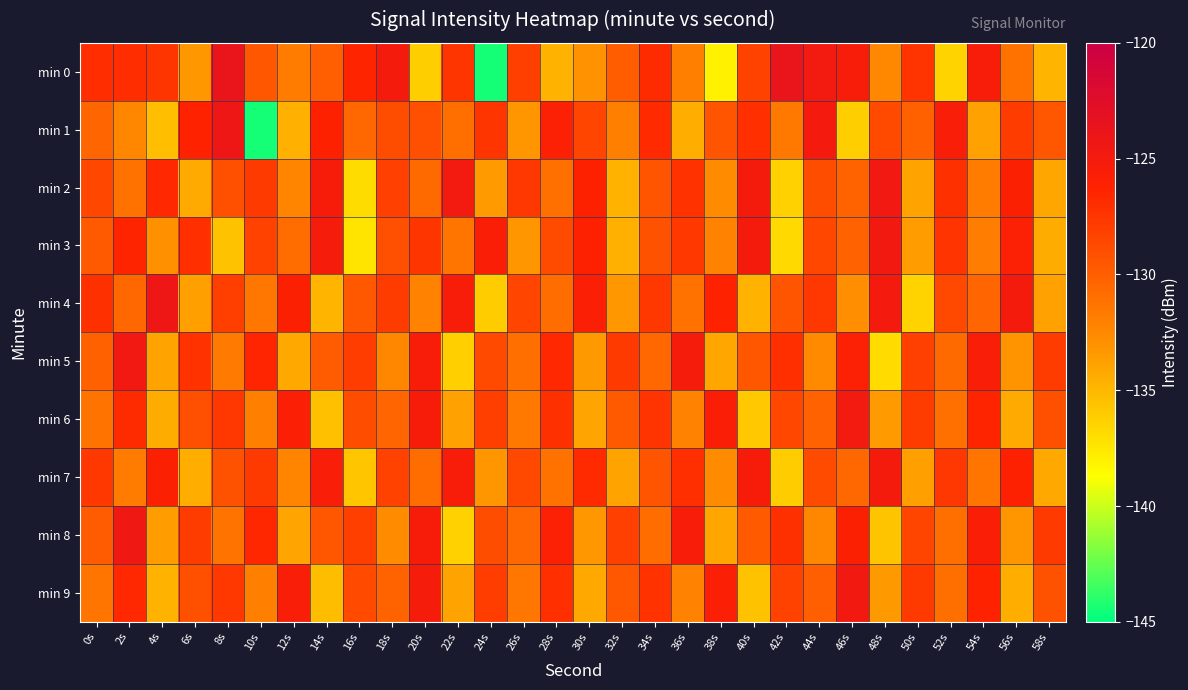

Reading left to right, list all the values displayed in this chart.

min 0: 0s=-127.0	2s=-127.0	4s=-127.5	6s=-133.4	8s=-123.7	10s=-129.5	12s=-131.8	14s=-130.0	16s=-126.4	18s=-125.1	20s=-136.1	22s=-127.4	24s=-144.4	26s=-128.0	28s=-134.7	30s=-133.1	32s=-129.9	34s=-126.9	36s=-132.1	38s=-138.0	40s=-128.2	42s=-123.7	44s=-124.8	46s=-125.6	48s=-132.5	50s=-127.3	52s=-136.5	54s=-125.4	56s=-131.2	58s=-134.9
min 1: 0s=-130.4	2s=-132.5	4s=-135.3	6s=-126.3	8s=-124.3	10s=-144.4	12s=-134.6	14s=-126.2	16s=-130.6	18s=-129.0	20s=-129.0	22s=-131.0	24s=-127.5	26s=-133.2	28s=-125.9	30s=-128.4	32s=-132.1	34s=-126.8	36s=-134.5	38s=-129.3	40s=-127.1	42s=-131.6	44s=-124.9	46s=-136.2	48s=-128.7	50s=-130.1	52s=-125.6	54s=-133.8	56s=-127.9	58s=-129.5
min 2: 0s=-128.5	2s=-131.2	4s=-126.7	6s=-134.3	8s=-129.1	10s=-127.8	12s=-132.4	14s=-125.3	16s=-136.9	18s=-128.2	20s=-130.7	22s=-124.8	24s=-133.5	26s=-127.6	28s=-131.1	30s=-126.2	32s=-134.8	34s=-129.4	36s=-127.3	38s=-132.7	40s=-125.1	42s=-136.4	44s=-128.9	46s=-130.3	48s=-124.6	50s=-133.9	52s=-127.2	54s=-131.8	56s=-126.0	58s=-134.1
min 3: 0s=-129.7	2s=-126.4	4s=-132.9	6s=-127.1	8s=-135.6	10s=-128.3	12s=-130.8	14s=-125.2	16s=-137.3	18s=-129.0	20s=-127.5	22s=-131.4	24s=-125.7	26s=-133.2	28s=-128.8	30s=-126.1	32s=-134.6	34s=-129.2	36s=-127.7	38s=-132.3	40s=-125.0	42s=-136.7	44s=-128.5	46s=-130.2	48s=-124.7	50s=-133.6	52s=-127.4	54s=-131.9	56s=-125.9	58s=-134.4
min 4: 0s=-127.2	2s=-130.6	4s=-124.3	6s=-133.7	8s=-128.1	10s=-131.5	12s=-126.0	14s=-134.9	16s=-129.6	18s=-127.9	20s=-132.2	22s=-125.5	24s=-136.1	26s=-128.4	28s=-130.9	30s=-125.8	32s=-133.3	34s=-127.7	36s=-131.2	38s=-126.3	40s=-134.7	42s=-129.3	44s=-127.6	46s=-132.8	48s=-124.9	50s=-136.5	52s=-128.6	54s=-130.4	56s=-125.1	58s=-133.8
min 5: 0s=-130.1	2s=-124.6	4s=-133.9	6s=-127.3	8s=-131.7	10s=-126.5	12s=-134.2	14s=-129.8	16s=-128.0	18s=-132.5	20s=-125.4	22s=-136.3	24s=-128.7	26s=-131.0	28s=-126.7	30s=-133.4	32s=-127.8	34s=-130.5	36s=-125.2	38s=-134.1	40s=-129.5	42s=-127.1	44s=-132.6	46s=-125.9	48s=-136.8	50s=-128.2	52s=-130.7	54s=-125.6	56s=-133.1	58s=-127.9
min 6: 0s=-131.3	2s=-126.9	4s=-134.4	6s=-129.0	8s=-127.6	10s=-132.1	12s=-125.8	14s=-135.5	16s=-128.9	18s=-130.4	20s=-125.3	22s=-133.8	24s=-128.1	26s=-131.6	28s=-127.2	30s=-134.0	32s=-129.7	34s=-127.4	36s=-132.3	38s=-125.7	40s=-135.9	42s=-128.5	44s=-130.2	46s=-124.8	48s=-133.5	50s=-127.9	52s=-131.1	54s=-126.4	56s=-134.3	58s=-129.1
min 7: 0s=-127.7	2s=-131.8	4s=-126.0	6s=-134.5	8s=-129.2	10s=-127.8	12s=-132.4	14s=-125.6	16s=-135.8	18s=-128.3	20s=-130.9	22s=-125.5	24s=-133.2	26s=-128.6	28s=-131.2	30s=-126.8	32s=-133.9	34s=-129.4	36s=-127.1	38s=-132.7	40s=-125.3	42s=-136.1	44s=-128.8	46s=-130.5	48s=-125.0	50s=-133.7	52s=-127.6	54s=-131.4	56s=-126.1	58s=-134.2
min 8: 0s=-129.8	2s=-124.5	4s=-133.6	6s=-127.9	8s=-131.3	10s=-126.6	12s=-134.0	14s=-129.5	16s=-128.1	18s=-132.7	20s=-125.3	22s=-136.4	24s=-128.9	26s=-130.6	28s=-125.9	30s=-133.3	32s=-128.2	34s=-130.8	36s=-125.4	38s=-134.1	40s=-129.7	42s=-127.2	44s=-132.5	46s=-126.0	48s=-135.7	50s=-128.4	52s=-131.0	54s=-125.7	56s=-133.2	58s=-127.8
min 9: 0s=-131.4	2s=-126.7	4s=-134.8	6s=-129.1	8s=-127.7	10s=-132.0	12s=-125.6	14s=-135.3	16s=-128.7	18s=-130.3	20s=-125.2	22s=-133.9	24s=-128.0	26s=-131.5	28s=-127.1	30s=-134.2	32s=-129.6	34s=-127.3	36s=-132.2	38s=-125.8	40s=-135.6	42s=-128.3	44s=-130.0	46s=-124.7	48s=-133.4	50s=-127.8	52s=-131.0	54s=-126.3	56s=-134.5	58s=-129.2